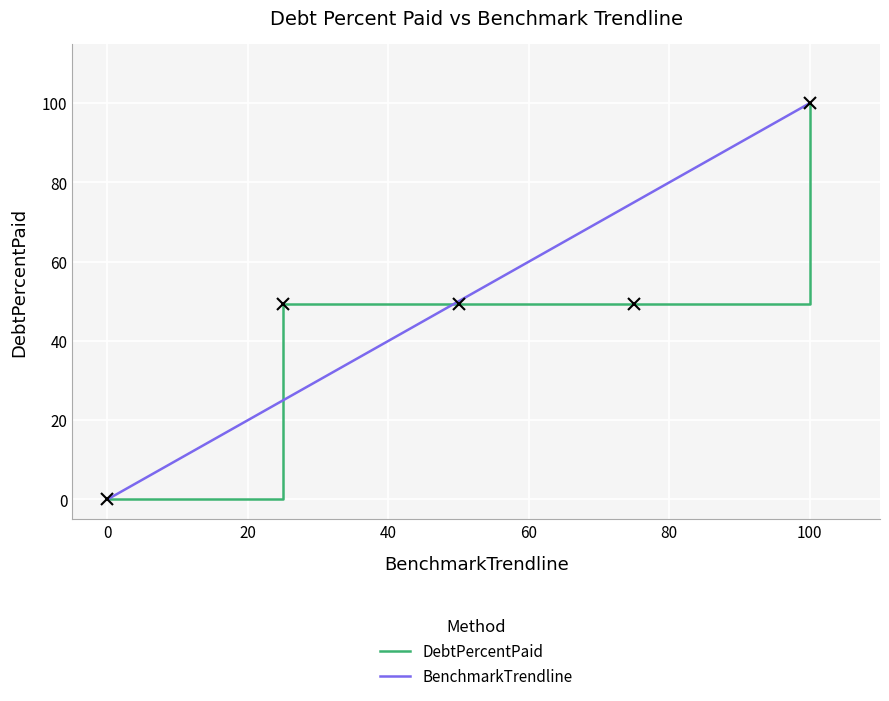

What is the maximum value shown in the chart?

100.0